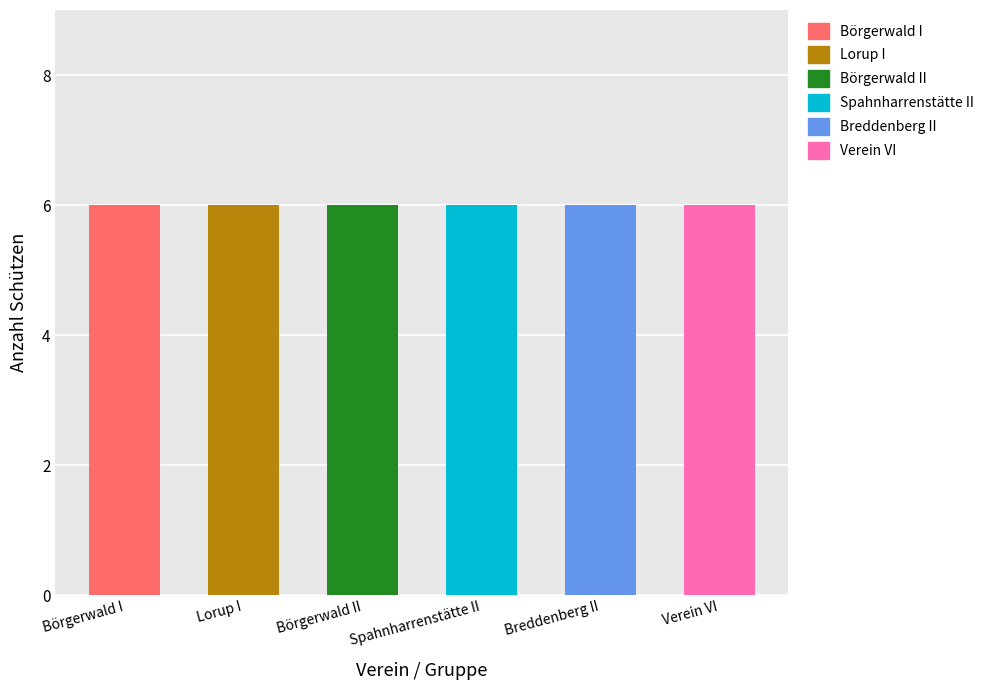

How many groups of bars are there?

6